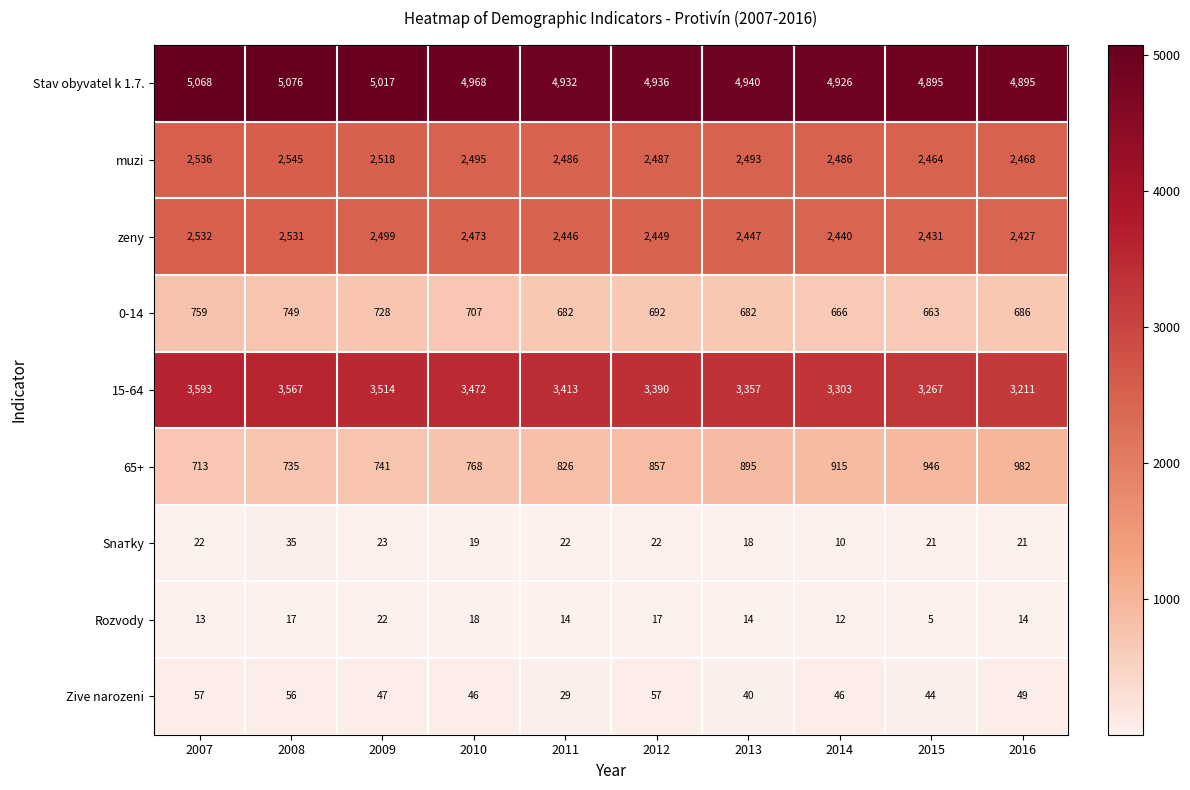

What is the difference between the highest and lowest values at 2007?

5055